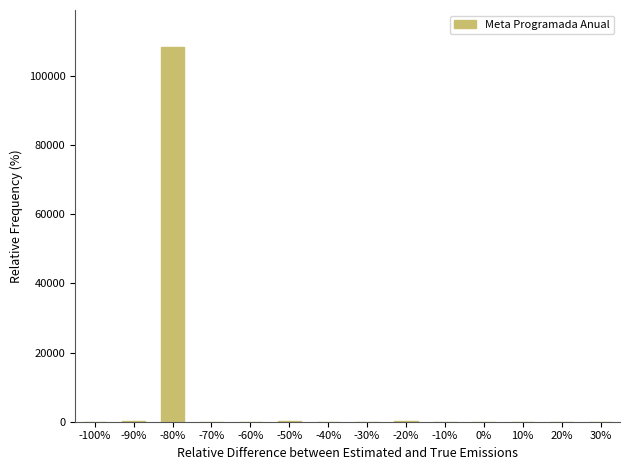

What is the greatest value displayed?

108148.7